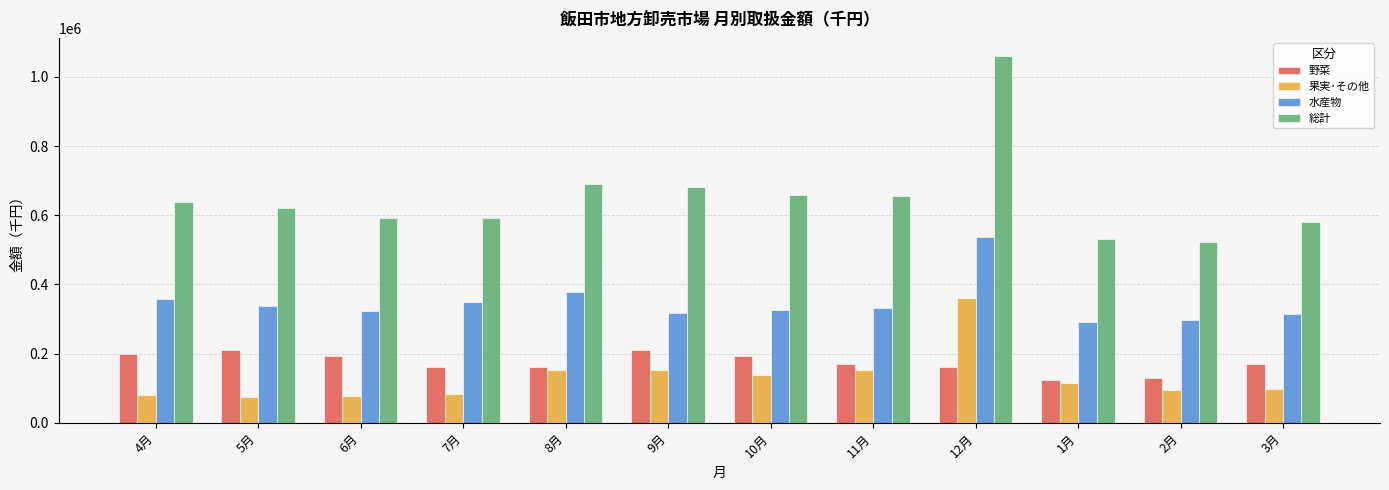

The value of 野菜 at 12月 is 161501. True or false?

True